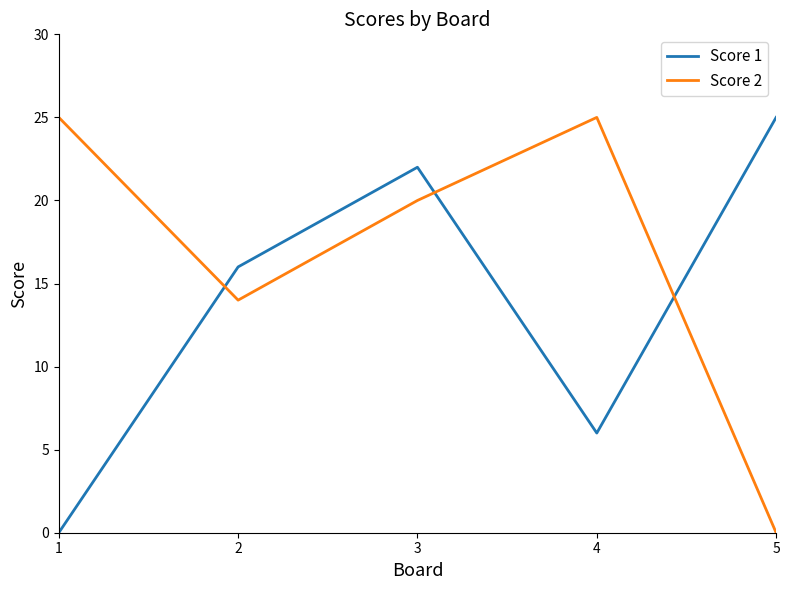

What are all the series names shown in the legend?

Score 1, Score 2